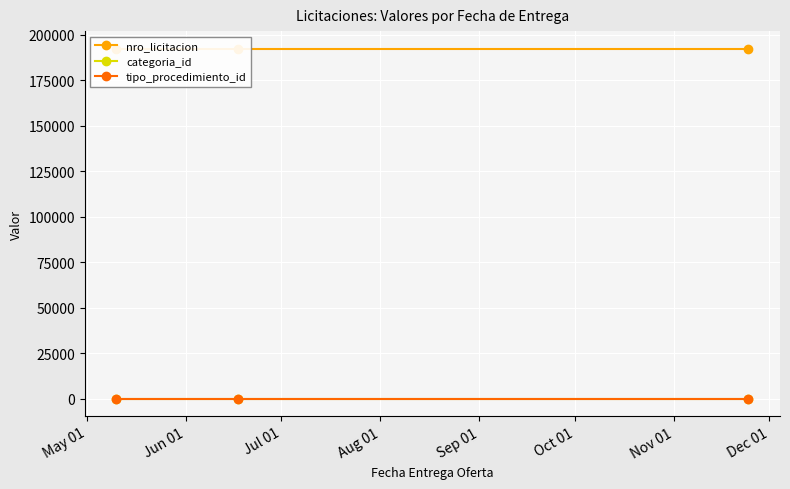

How many data points does each series have?

3